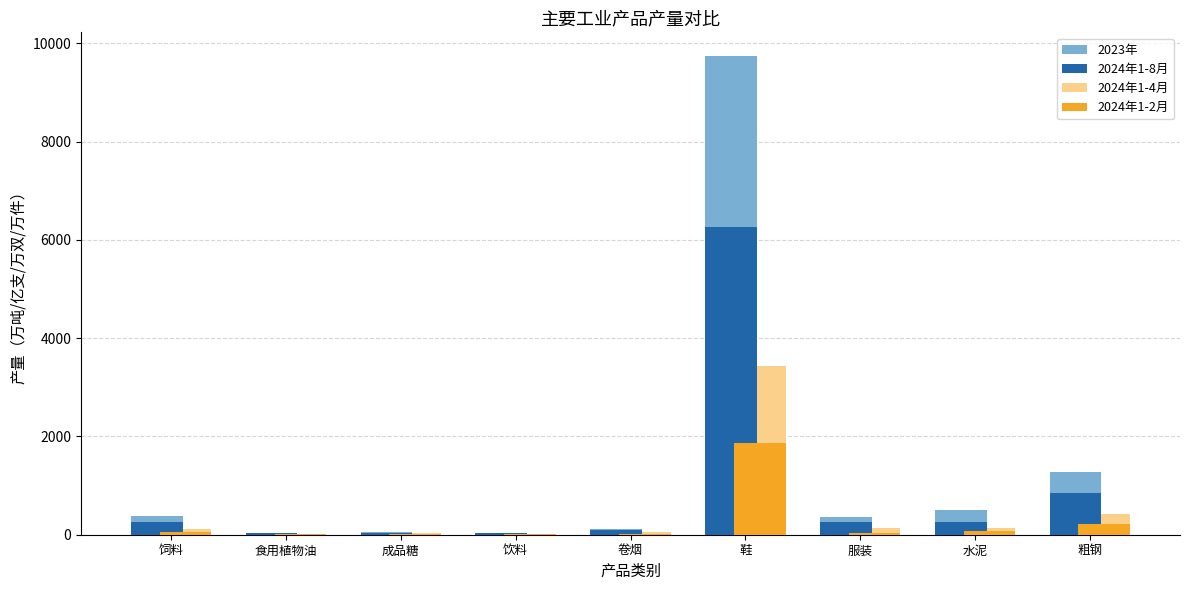

How many data points does each series have?

9